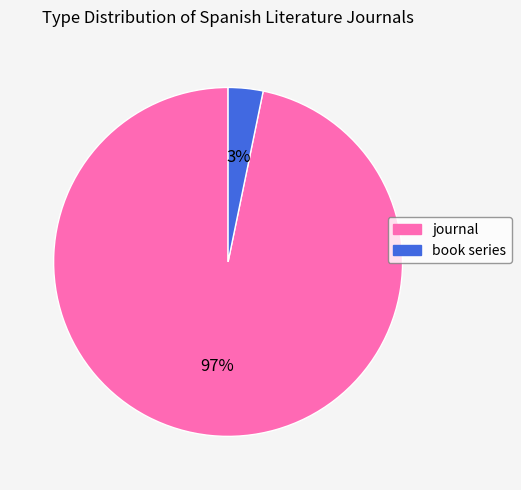

Is journal the majority of the pie?

Yes